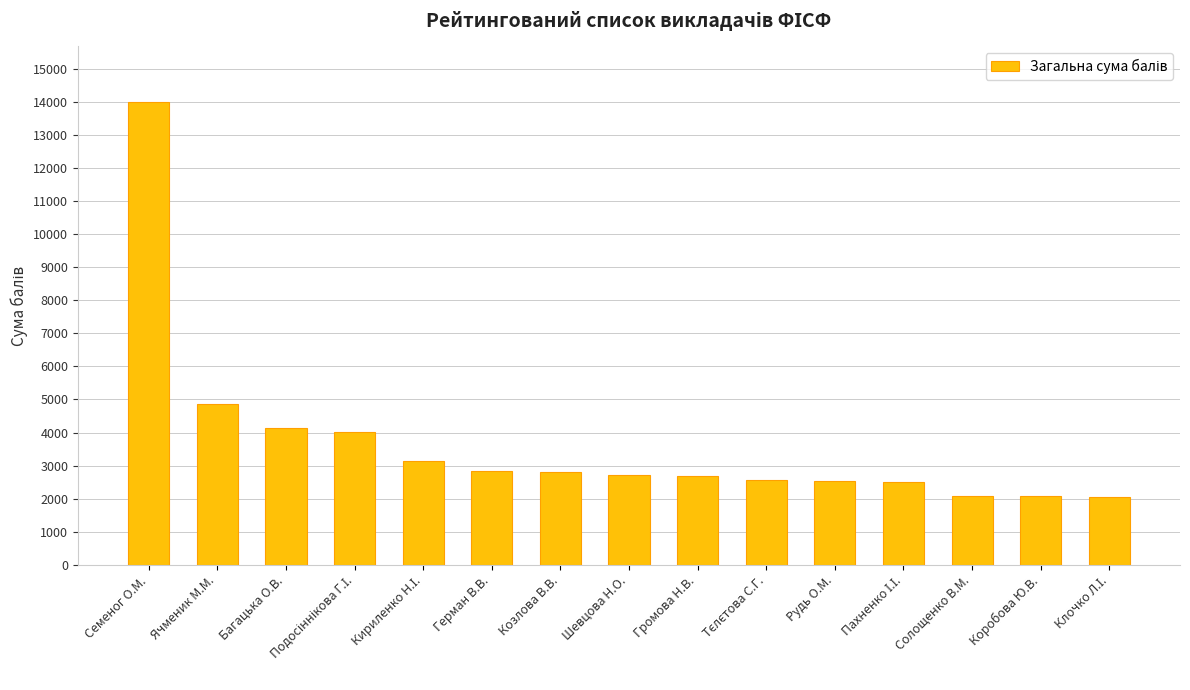

Read the value at Коробова Ю.В..

2071